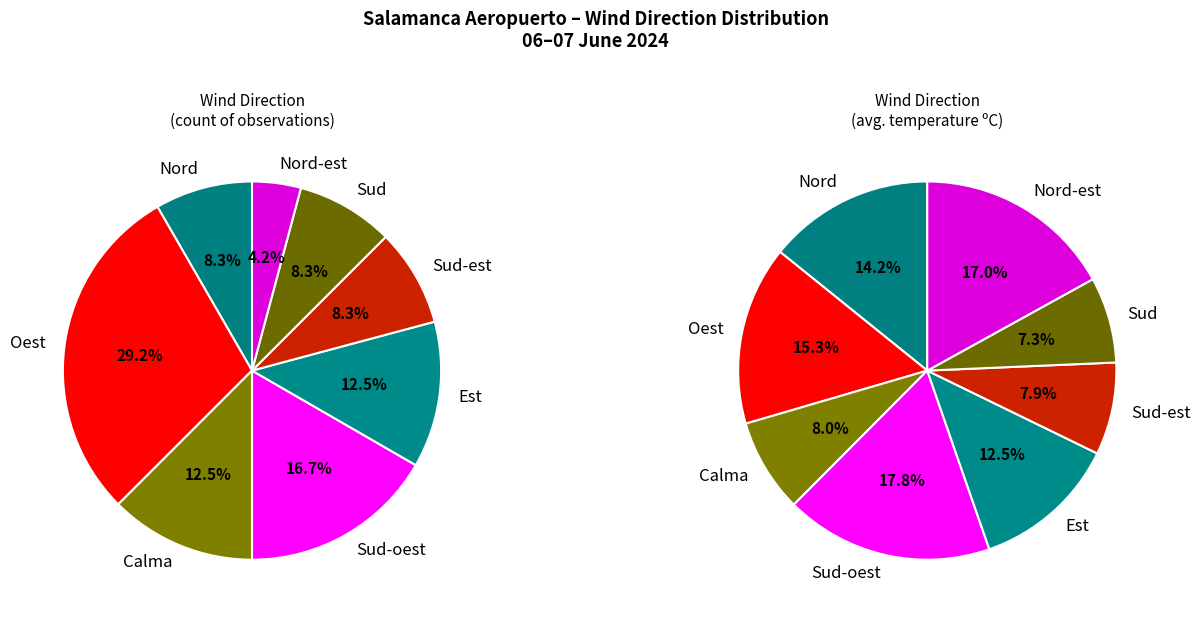

To the nearest percent, what is the difference between the largest and smallest slice percentages?

11%